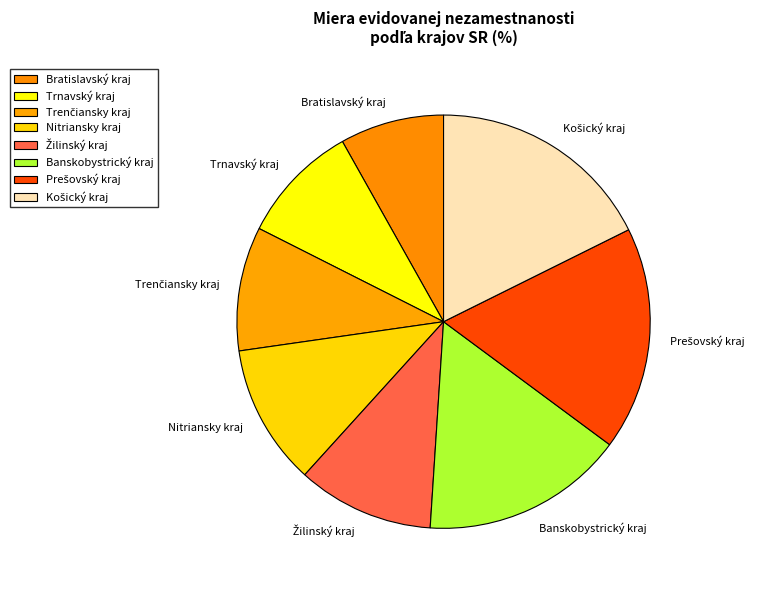

Is there a majority slice in this chart?

No